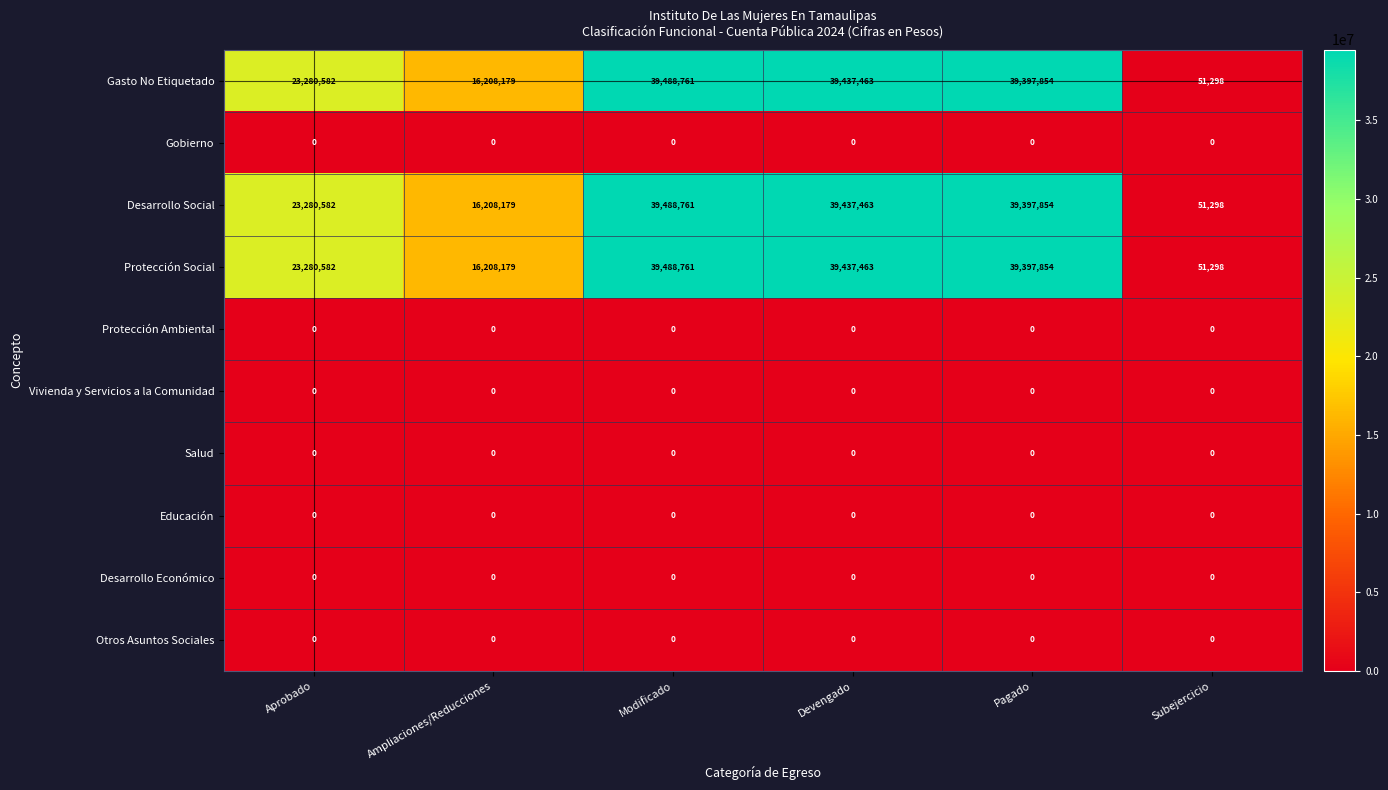

At which label does Gasto No Etiquetado reach its minimum?

Subejercicio